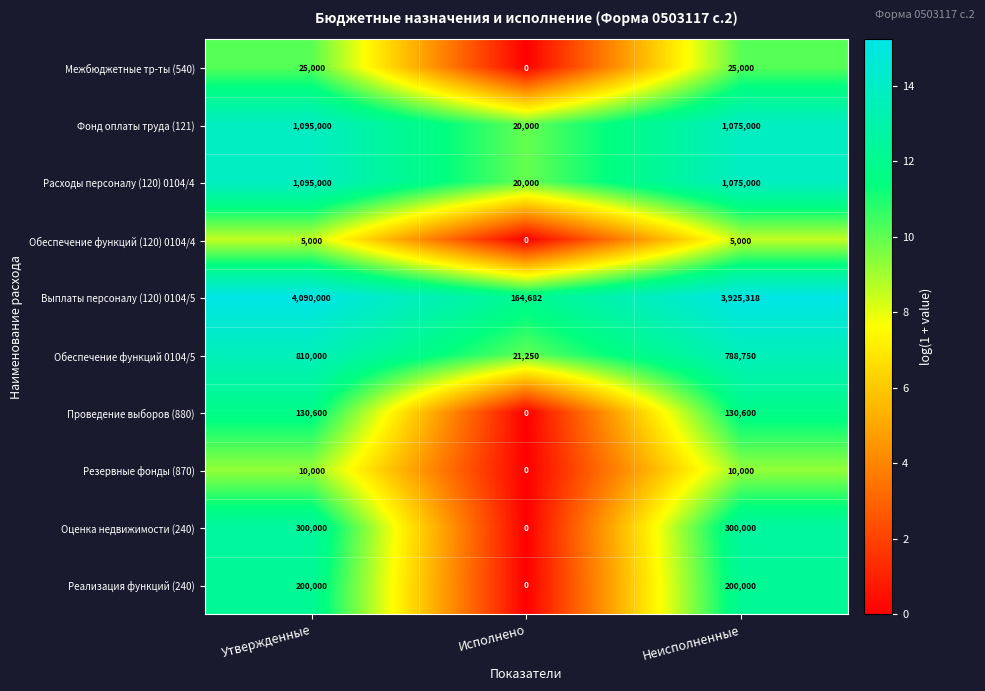

What is the average value of the Обеспечение функций (120) 0104/4 series?

3333